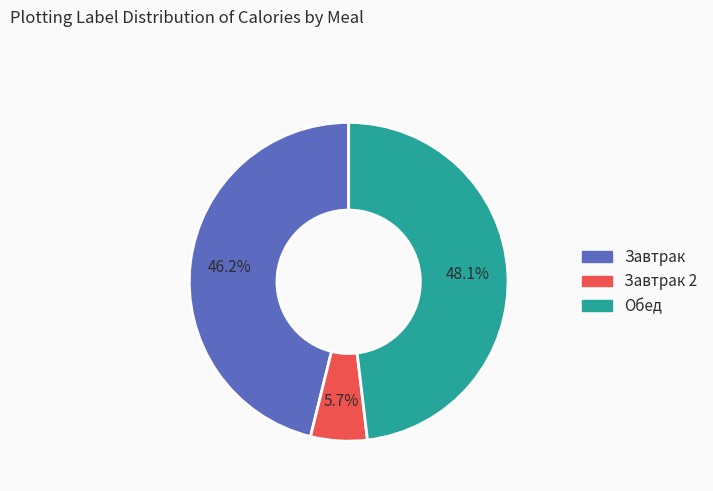

Is there a majority slice in this chart?

No